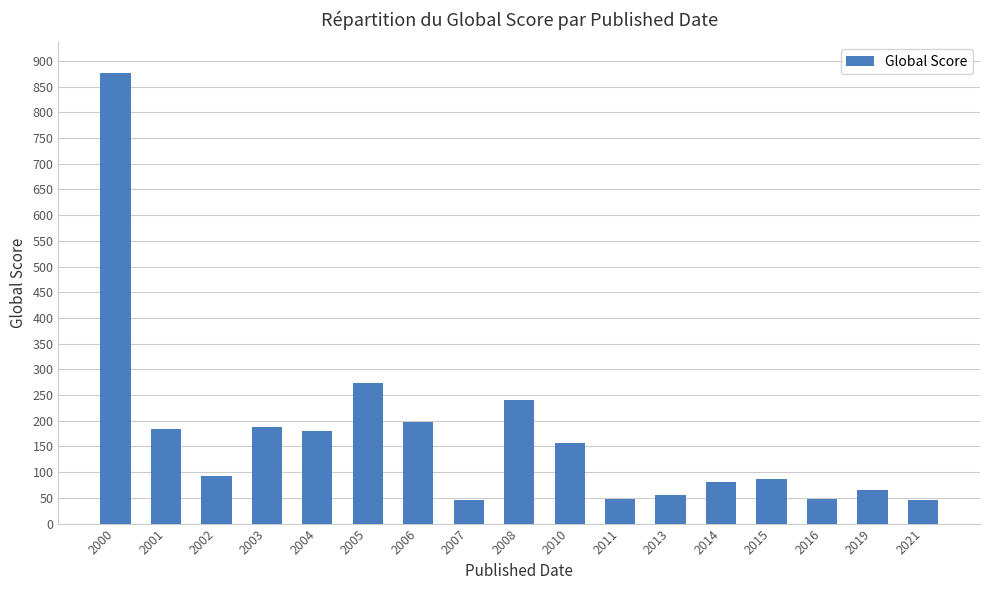

What is the value of the 6th bar from the left?

274